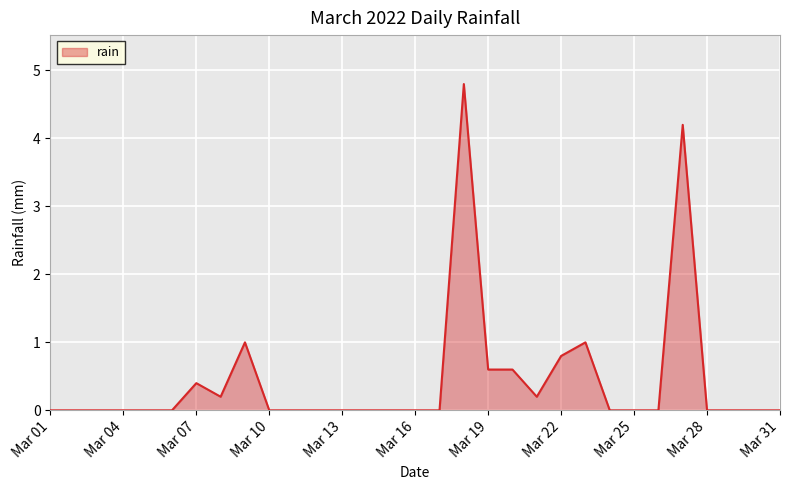

What is the difference between the maximum and minimum values?

4.8